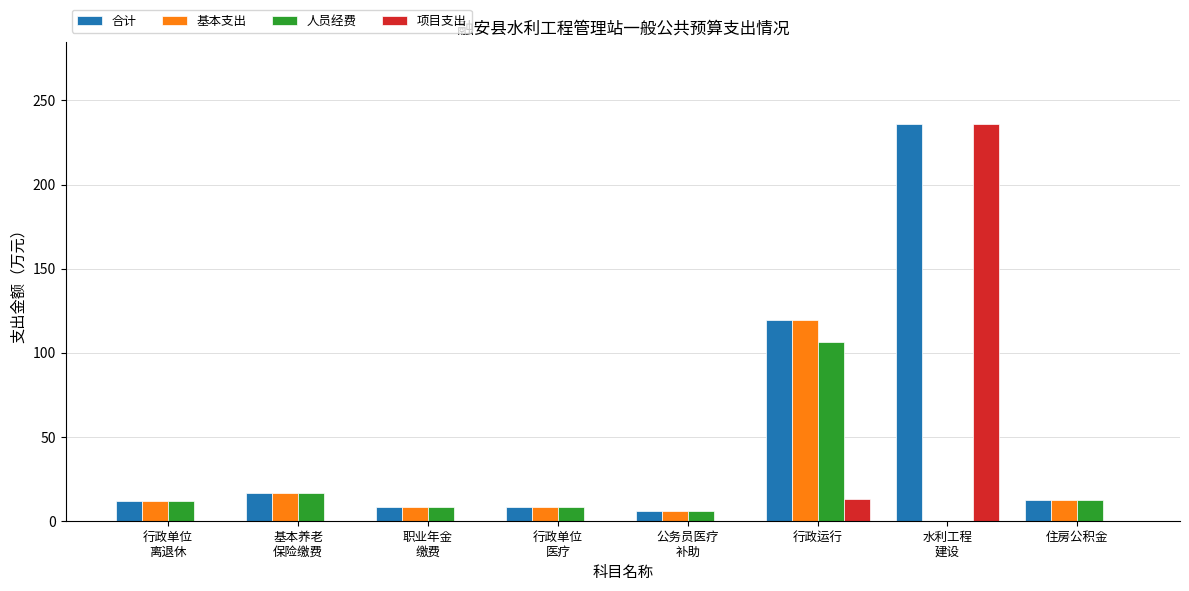

Is it true that 合计 equals 98.4 at 水利工程
建设?

False